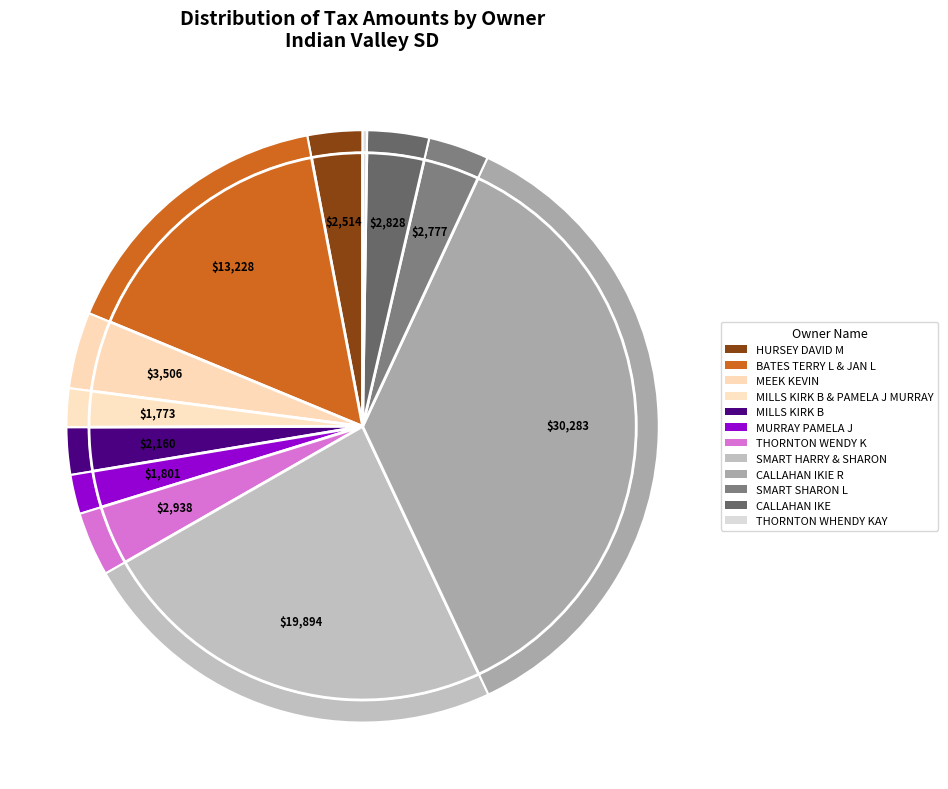

To the nearest percent, what percentage of the pie is CALLAHAN IKE?

3%